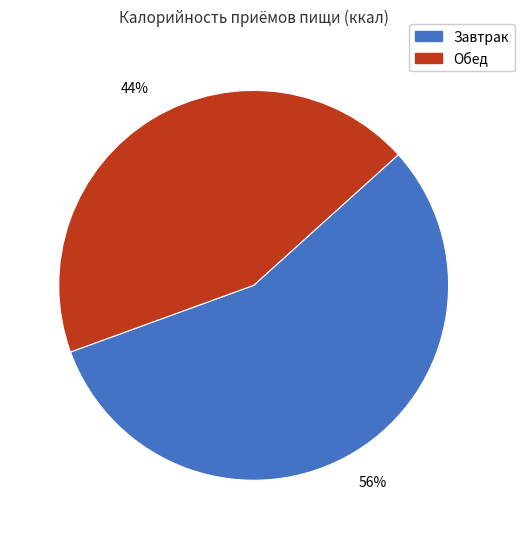

Is there a majority slice in this chart?

Yes